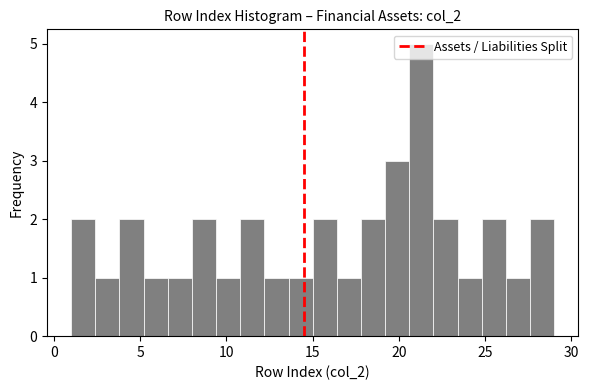

Read against the x-axis, roughly where is the centre of the tallest bar?

21.5